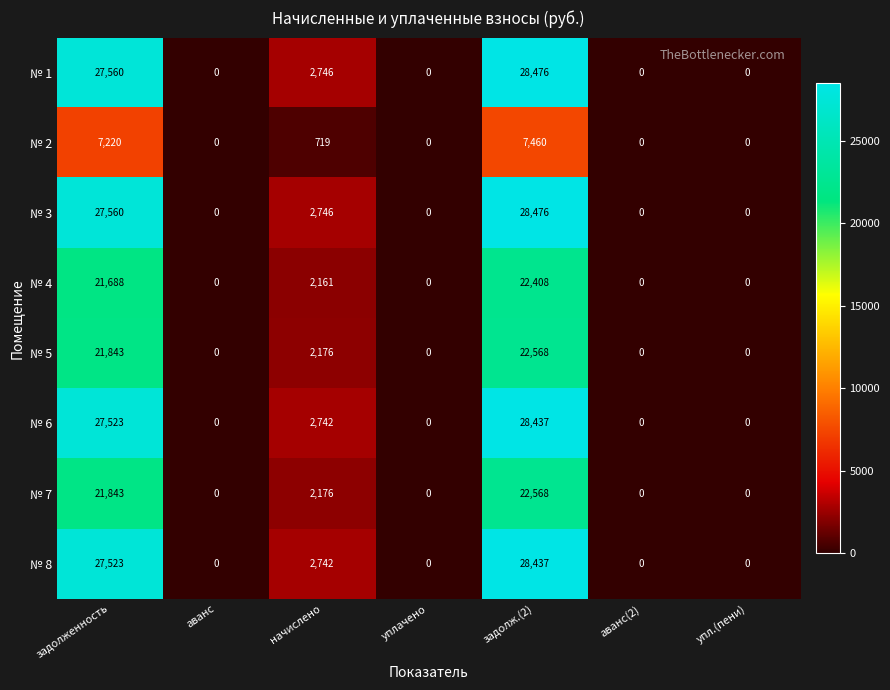

What is the average value of the № 6 series?

8386